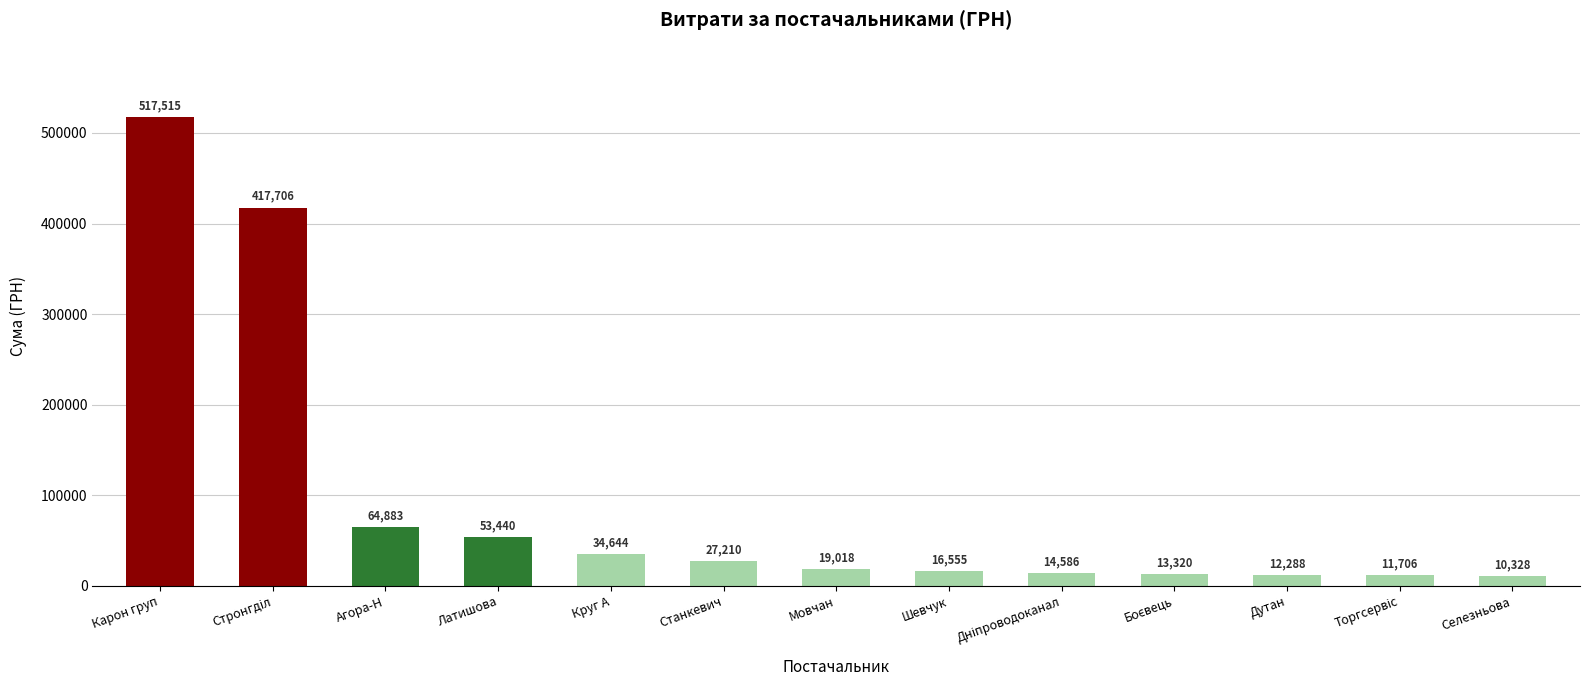

Read the value at Селезньова.

10328.0